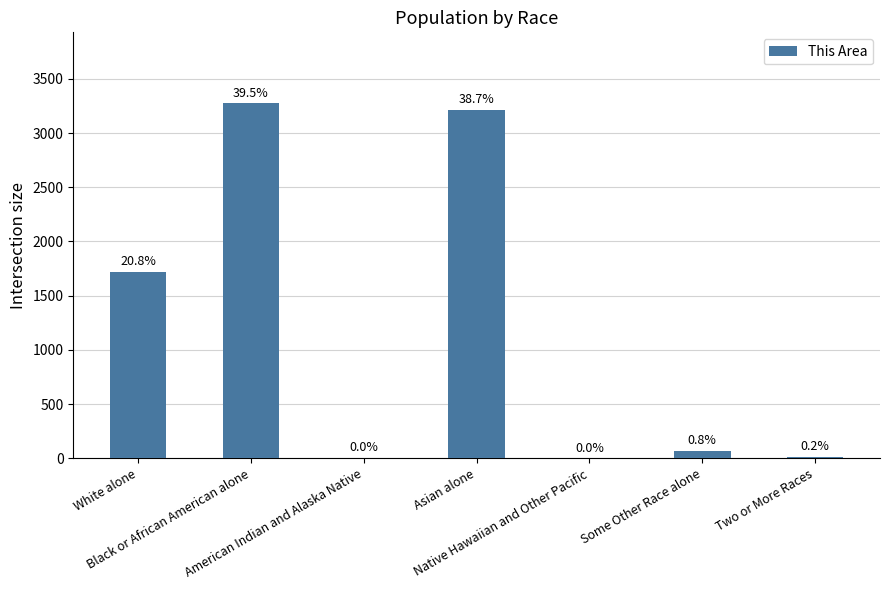

The chart shows a value of 14 at Two or More Races. True or false?

True